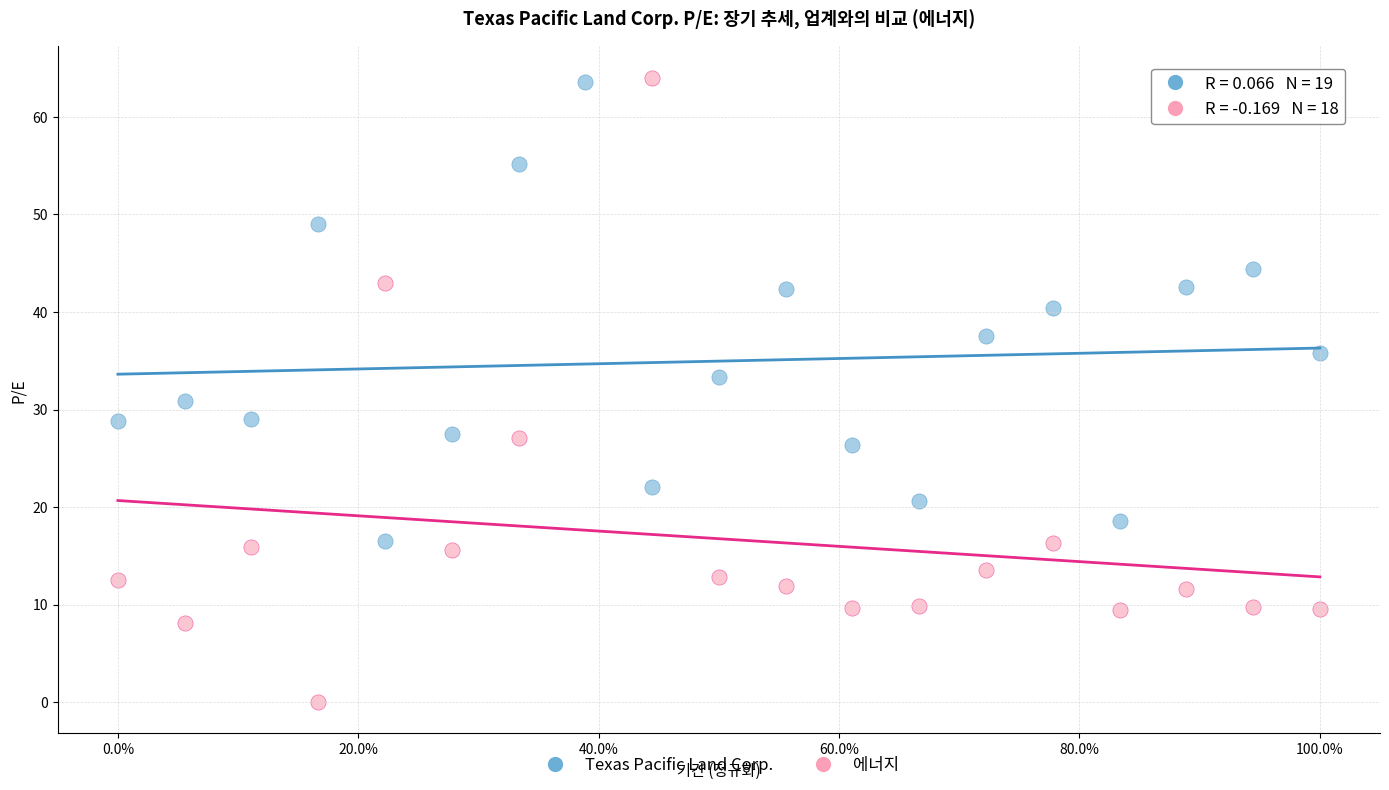

Which series has the largest Y range (max minus min)?

에너지